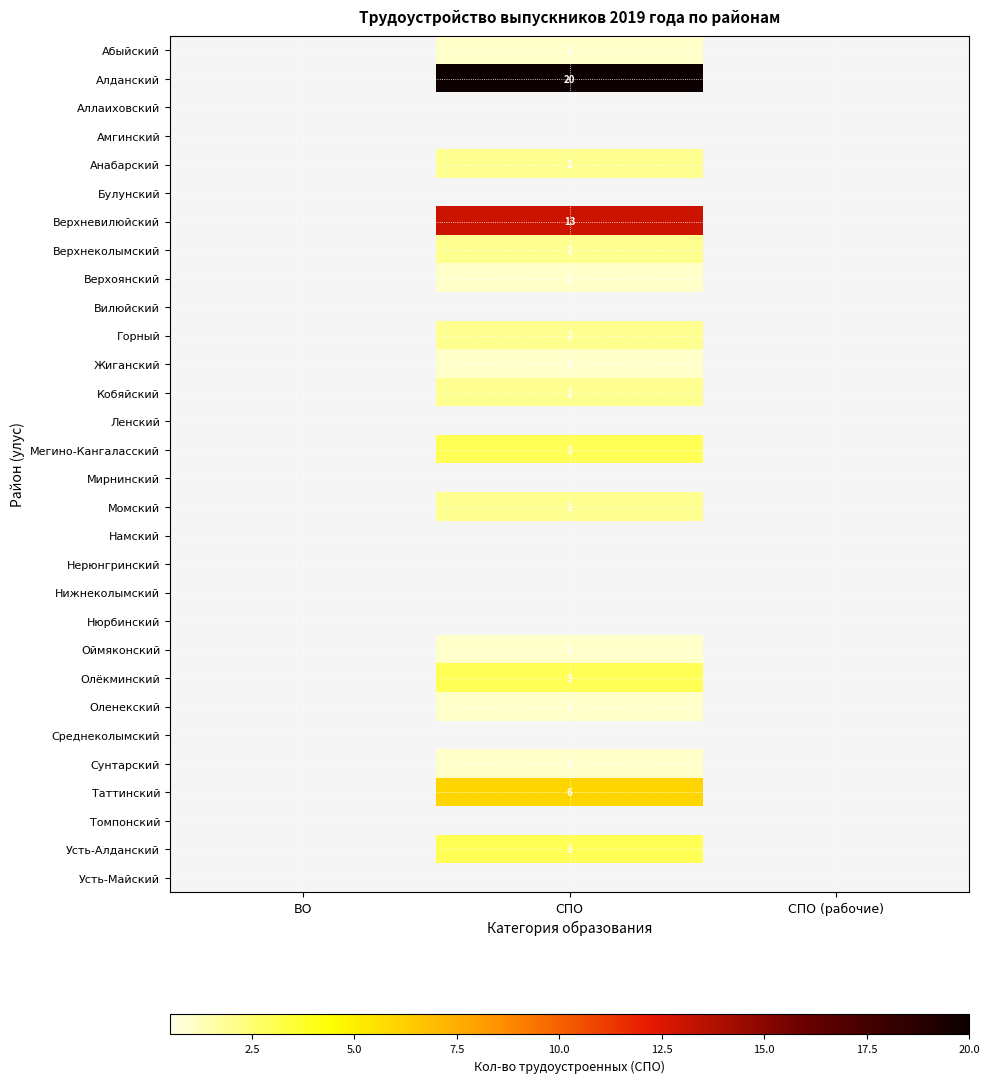

True or false: Мегино-Кангаласский has a value of 3 at СПО.

True